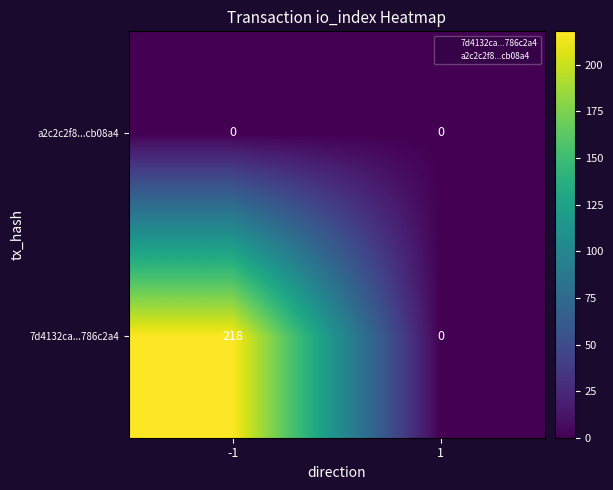

At which category is the sum across all series the highest?

-1